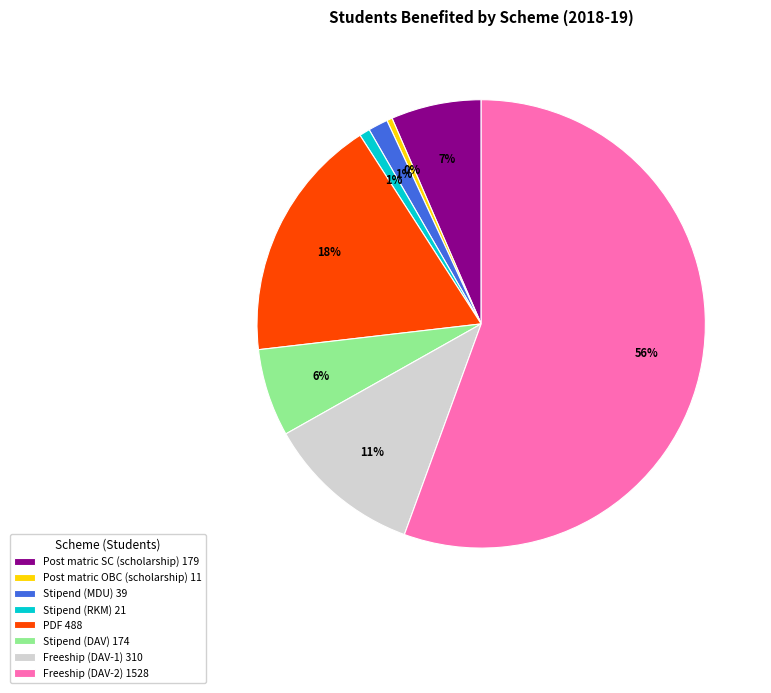

To the nearest percent, what percentage of the pie is Stipend (DAV) 174?

6%